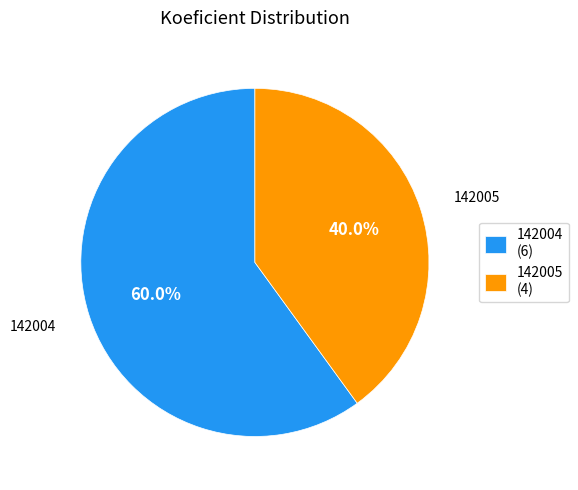

What is the ratio of the value at 142005 to the value at 142004?

0.7